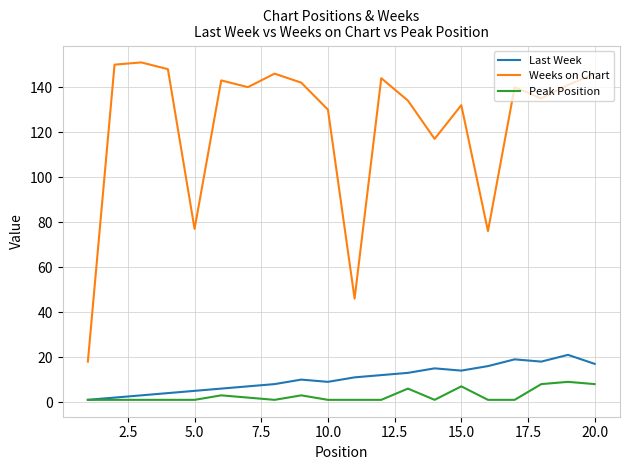

Which series has the widest spread of values?

Weeks on Chart